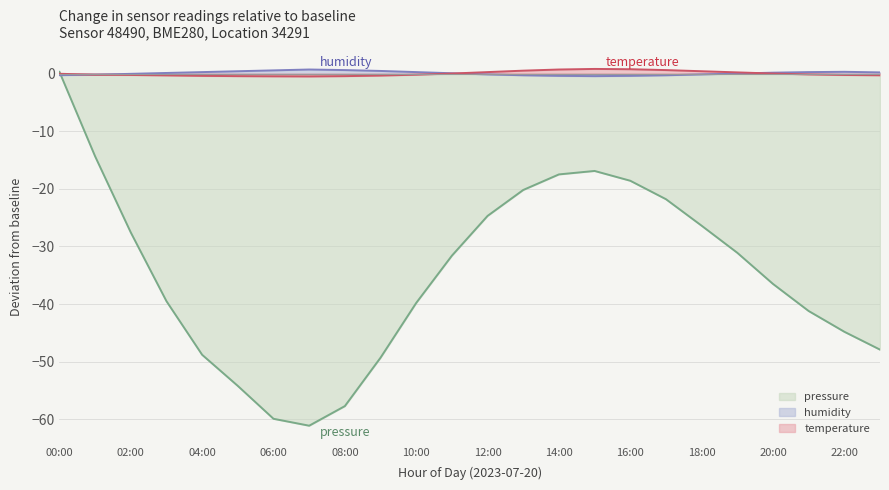

What is the total value across all series at 11:00?

-31.6